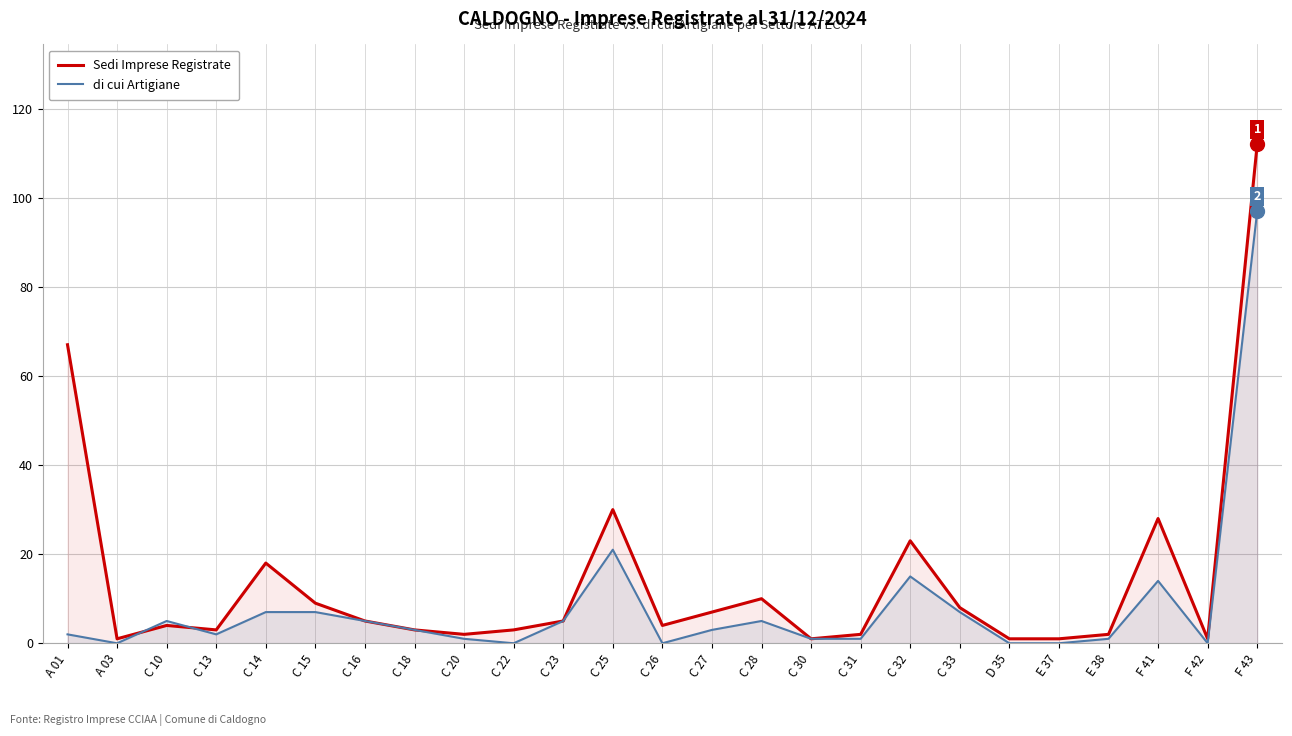

What are all the series names shown in the legend?

Sedi Imprese Registrate, di cui Artigiane